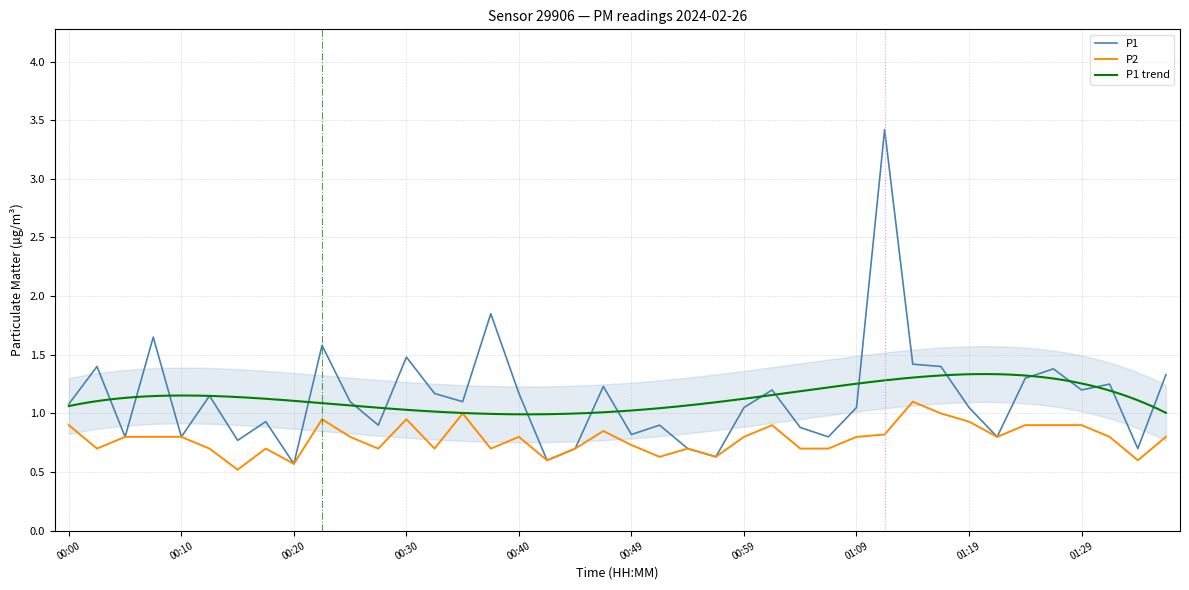

Where is the first local maximum for P2?

00:18